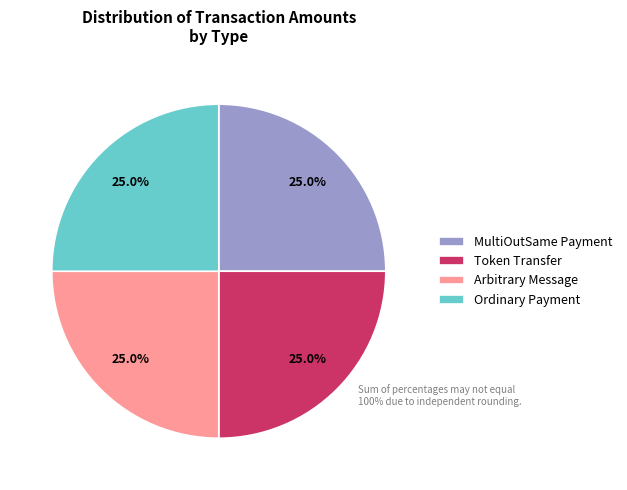

How many segments does this pie chart have?

4